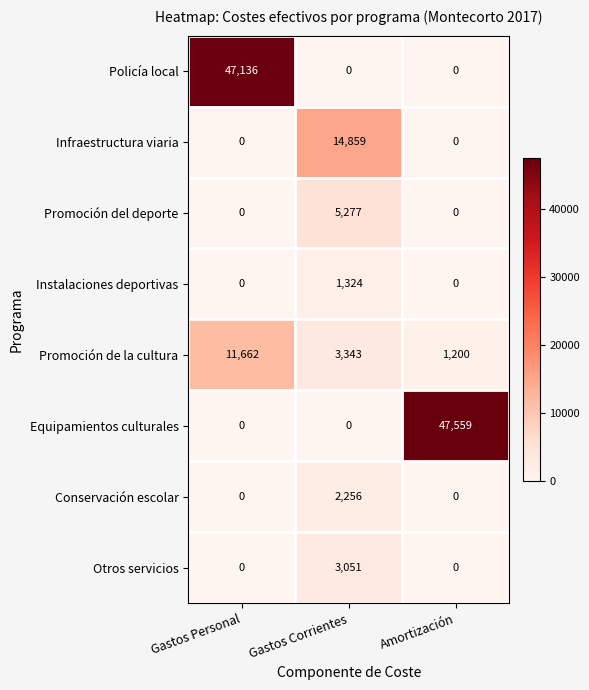

Which category has the highest value across all series?

Amortización